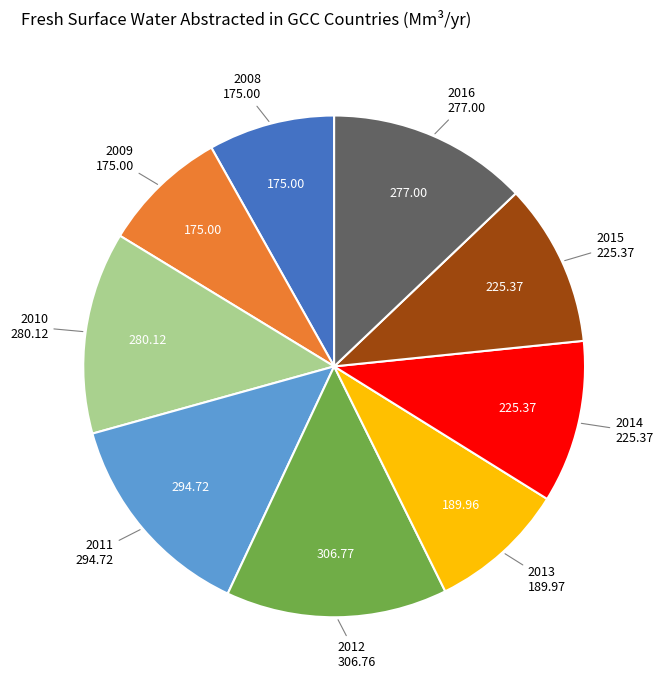

Is there a majority slice in this chart?

No